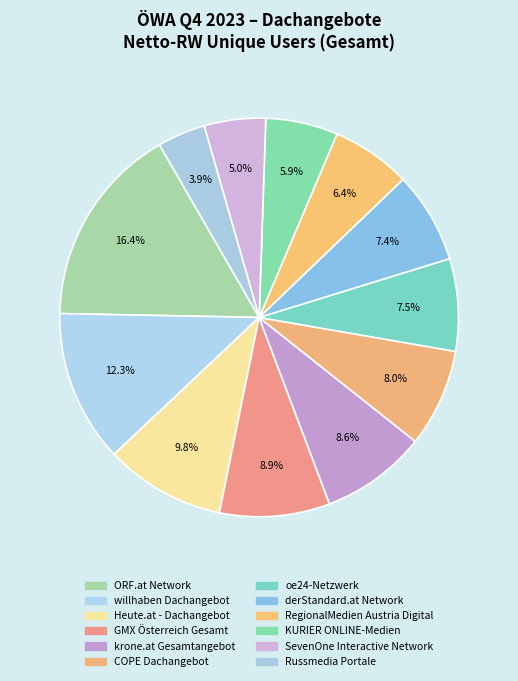

What is the largest slice in the pie chart?

ORF.at Network